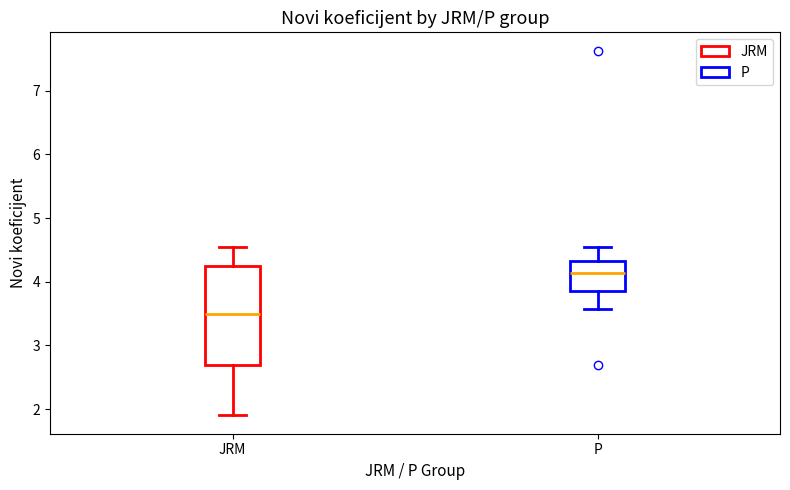

Reading left to right, read every box against the y-axis: the position of its median line, the range the box covers, and the ends of its whiskers. The values are not printed on the chart, so give them approximately, as read against the axis.

JRM: median 3.5, box 2.7 to 4.3, whiskers 1.9 to 4.6
P: median 4.1, box 3.9 to 4.3, whiskers 3.6 to 4.6